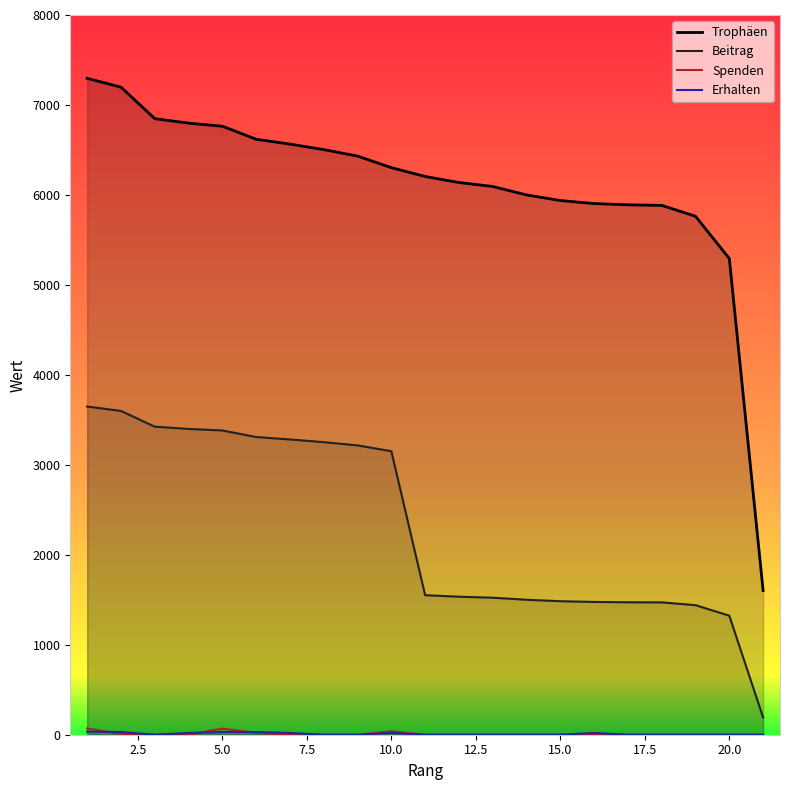

Which series has the largest total across all categories?

Trophäen